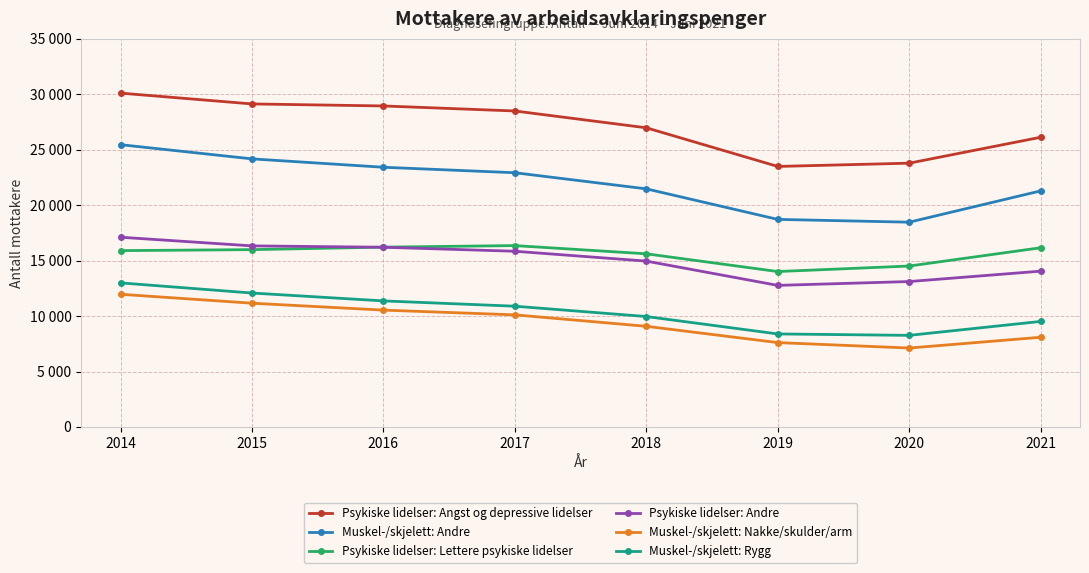

The Psykiske lidelser: Lettere psykiske lidelser series shows 16358 at 2017. True or false?

True